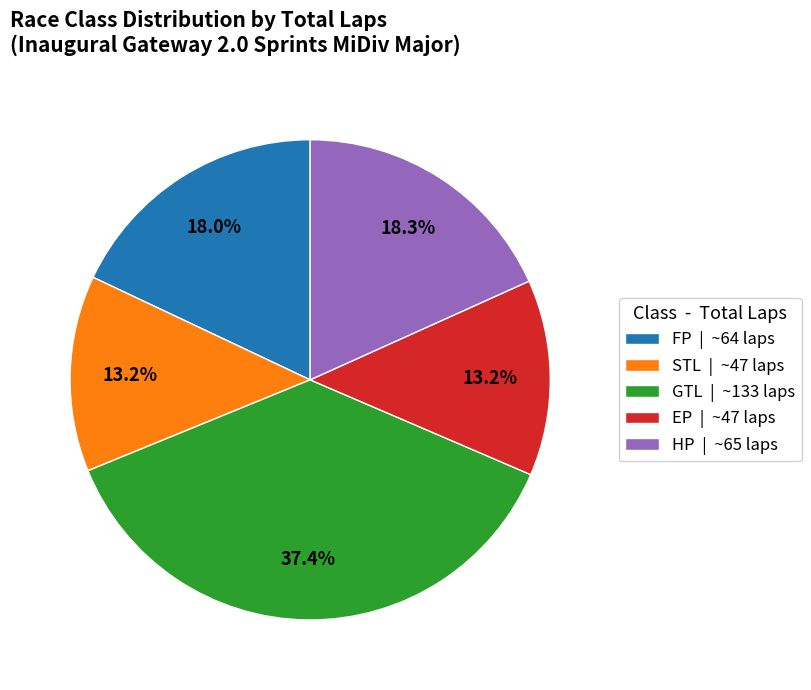

Is the sum of EP and FP greater than half?

No